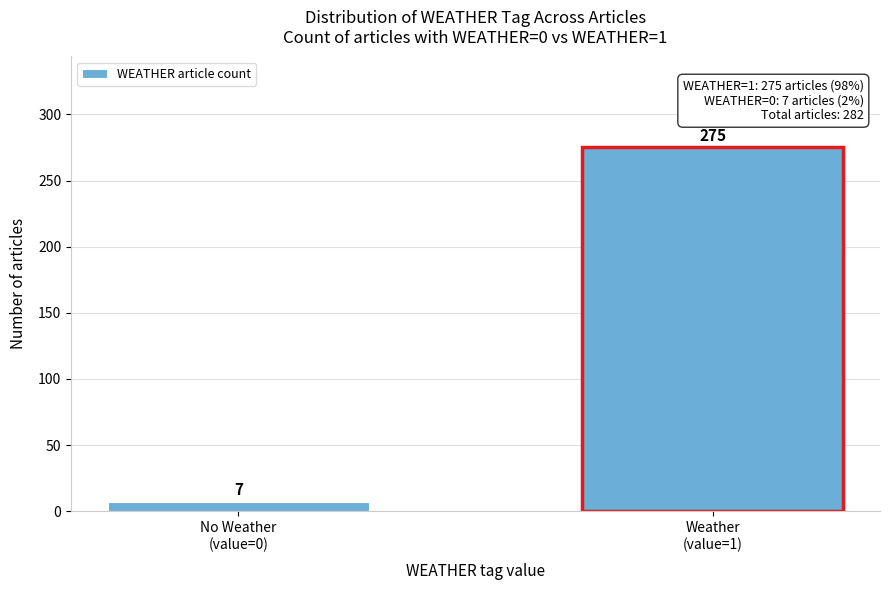

Reading left to right, transcribe all the data shown in this chart.

7	275